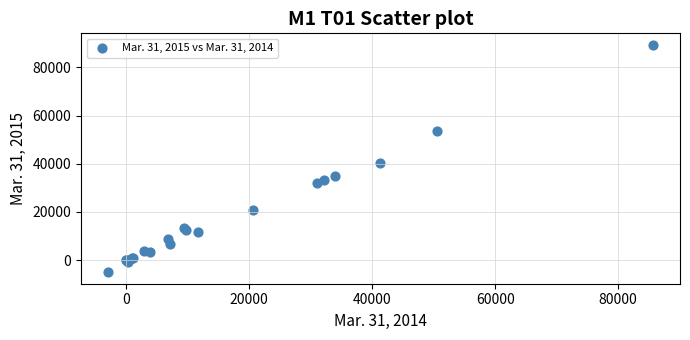

What Y value in the scatter plot is closest to 42158?

40262.0